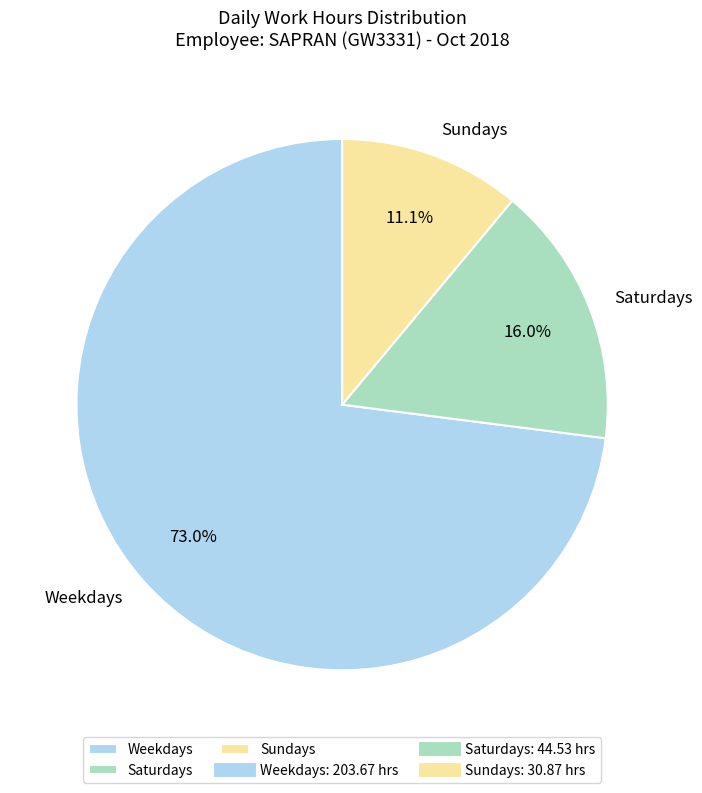

Between Saturdays and Weekdays, which is larger?

Weekdays